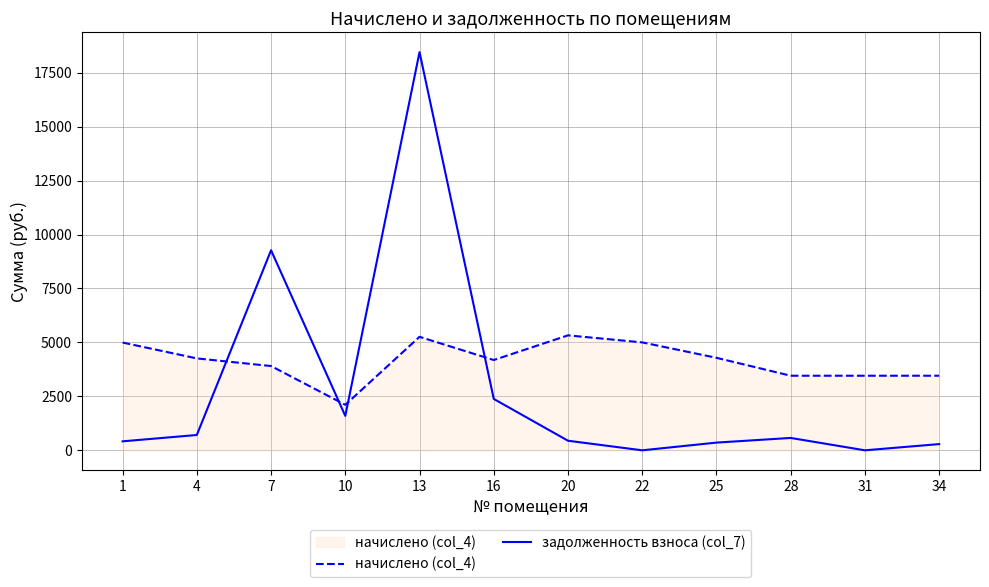

The value of начислено (col_4) at 13 is 2249.8. True or false?

False